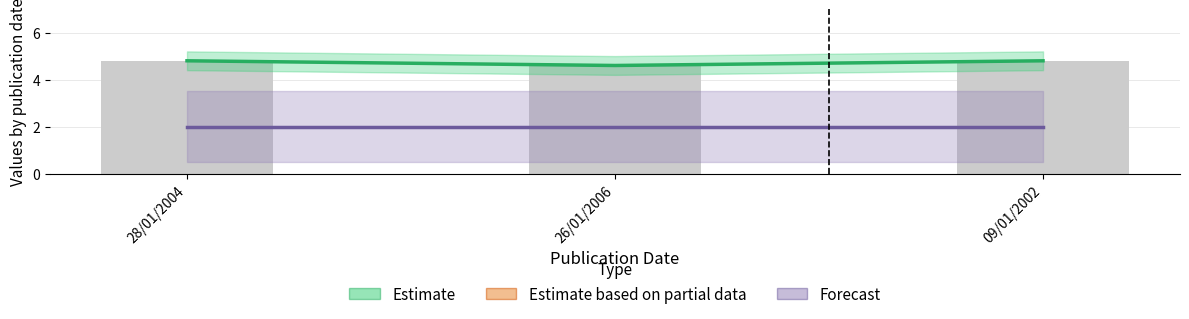

How many groups of bars are there?

3